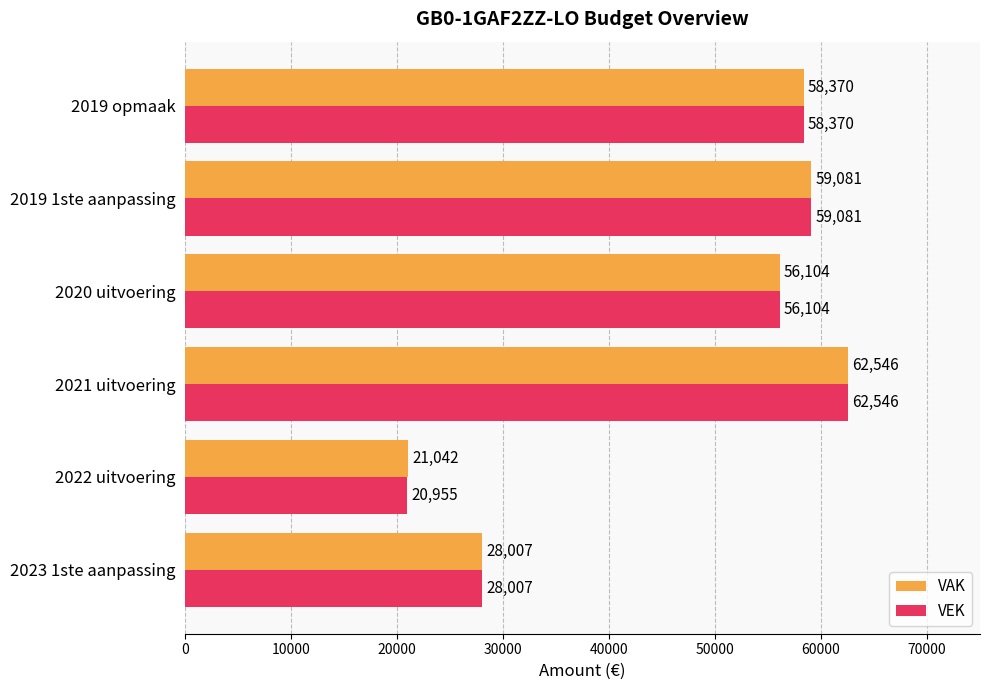

Is the value of VEK at 2021 uitvoering greater than the value of VAK at 2023 1ste aanpassing?

Yes